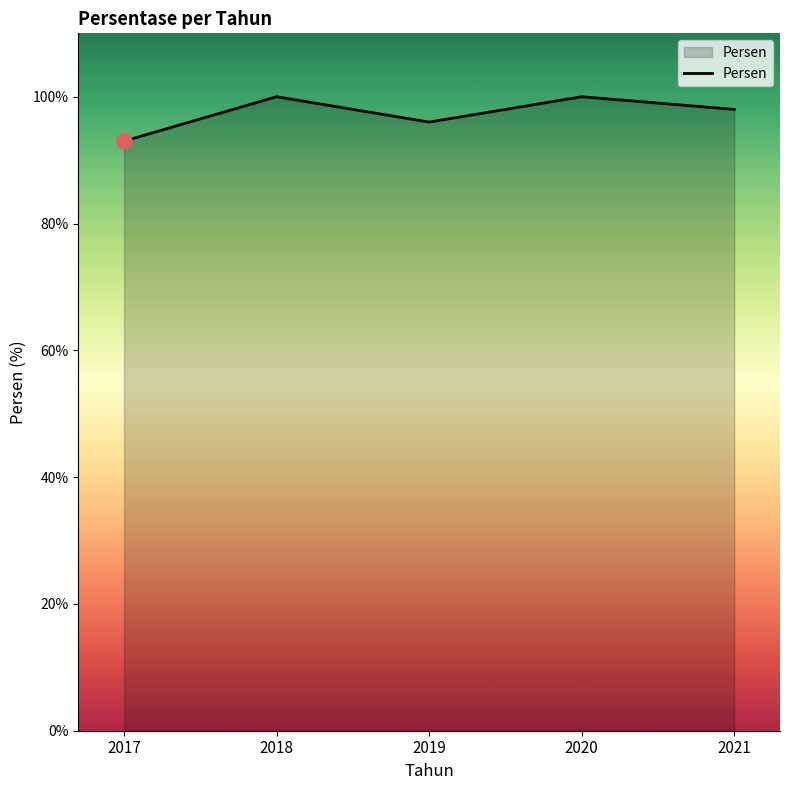

Between 2018 and 2017, which is larger?

2018